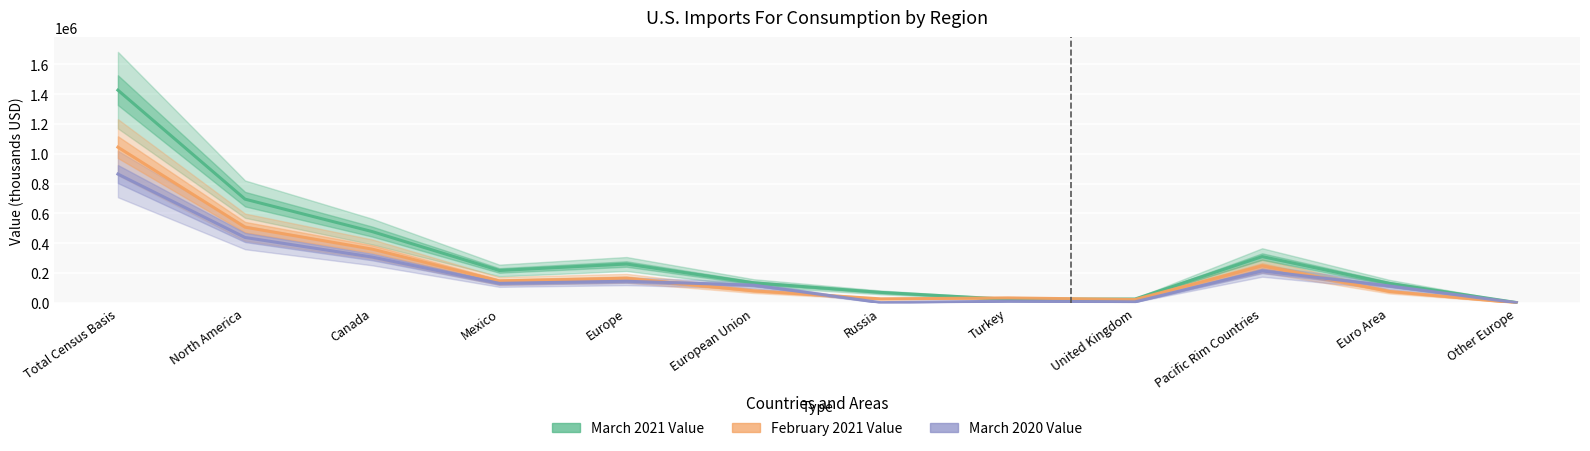

Reading right to left, extract all data points from this chart.

March 2021 Value: Other Europe=2534	Euro Area=131163	Pacific Rim Countries=310748	United Kingdom=26102	Turkey=24440	Russia=70520	European Union=134792	Europe=260817	Mexico=217522	Canada=478497	North America=696018	Total Census Basis=1427103
February 2021 Value: Other Europe=790	Euro Area=76976	Pacific Rim Countries=248416	United Kingdom=22808	Turkey=33530	Russia=27180	European Union=80799	Europe=165581	Mexico=146999	Canada=360932	North America=507931	Total Census Basis=1044606
March 2020 Value: Other Europe=1616	Euro Area=113917	Pacific Rim Countries=214379	United Kingdom=7210	Turkey=11363	Russia=1938	European Union=119156	Europe=145346	Mexico=131345	Canada=307651	North America=438997	Total Census Basis=864282